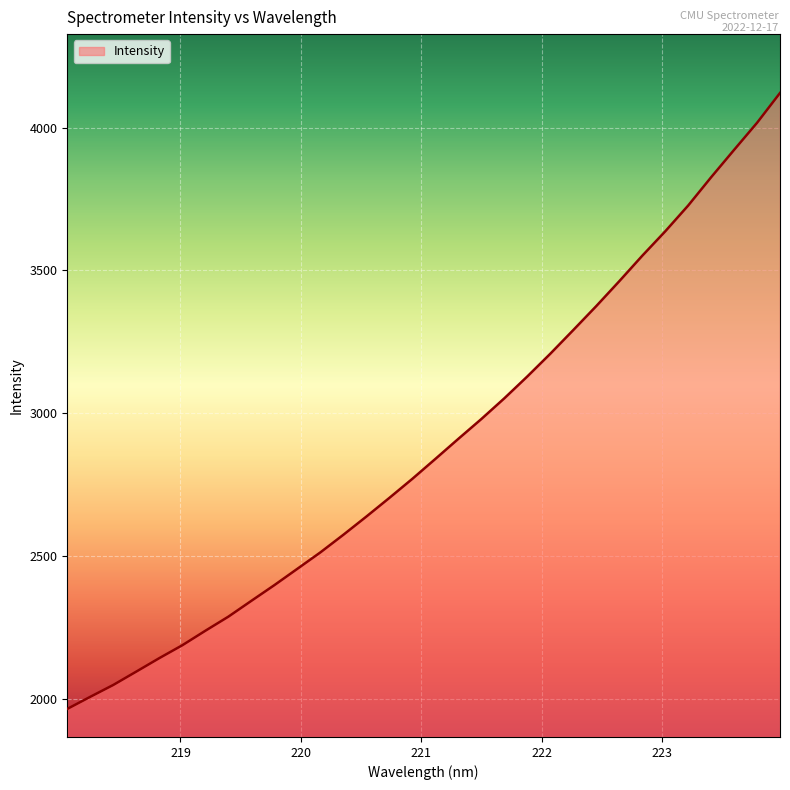

What is the greatest value displayed?

4121.1